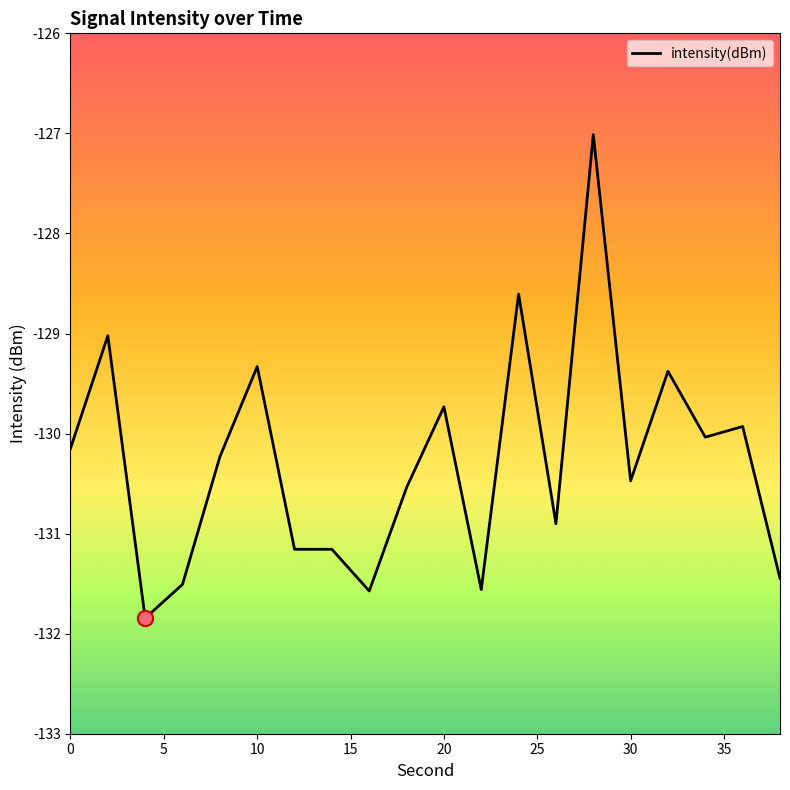

What is the smallest value displayed?

-131.8